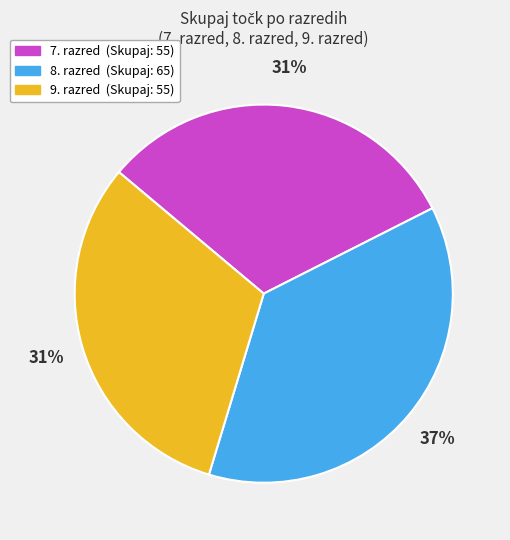

Which slice is the largest?

8. razred